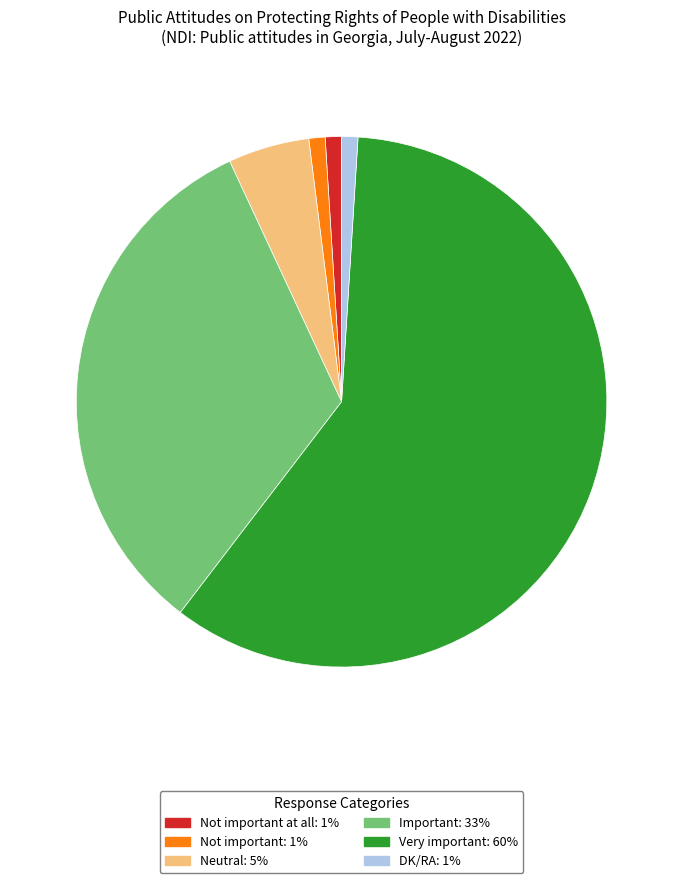

Count the number of slices in the pie.

6